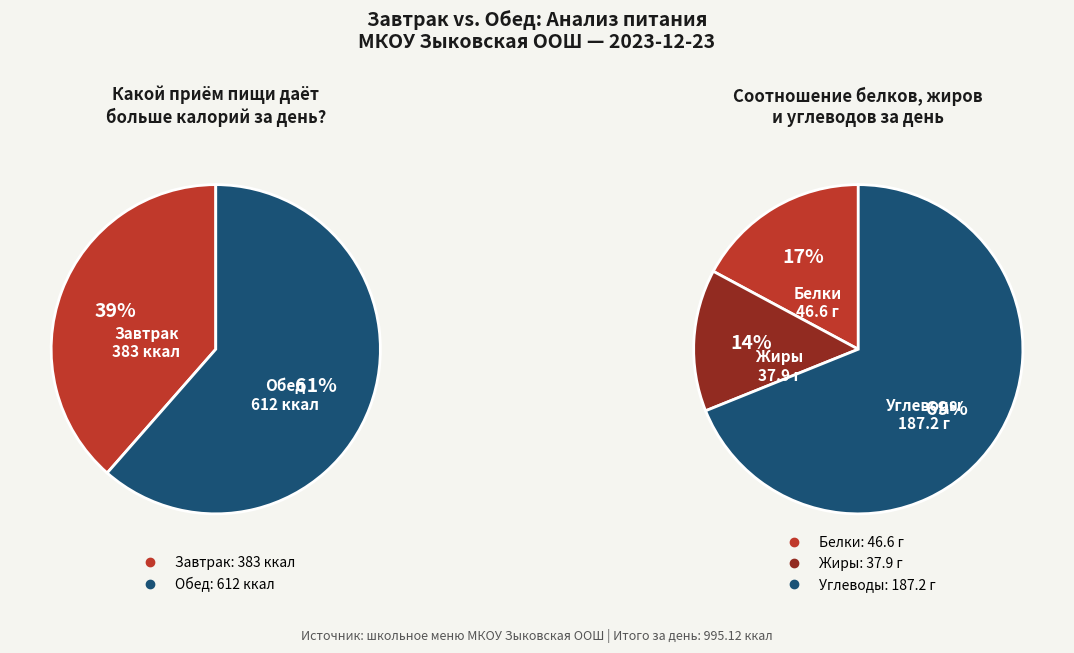

Which slice represents more than half of the pie?

Обед